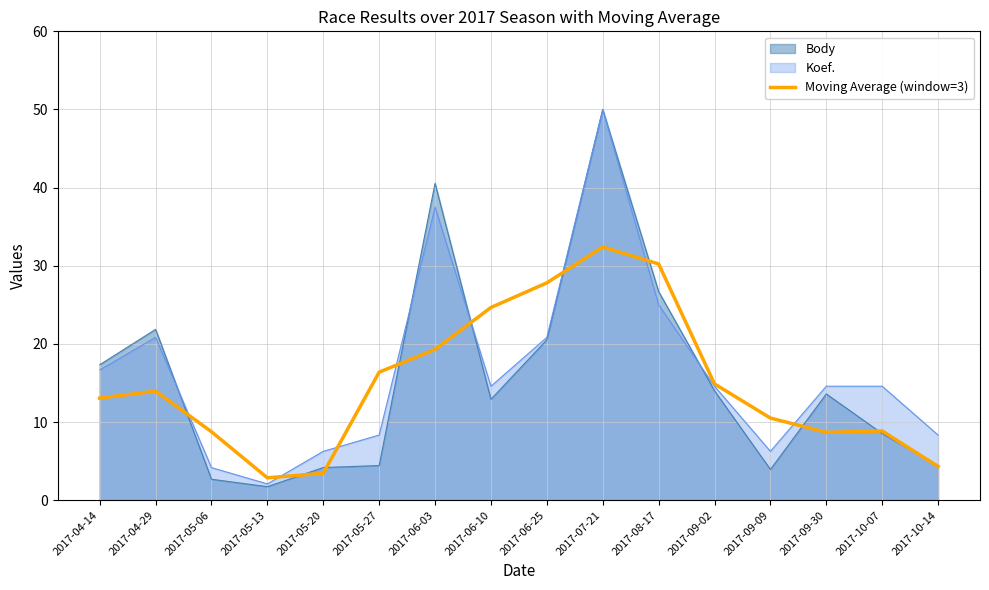

The chart shows a value of 8.8 at 2017-05-06. True or false?

True